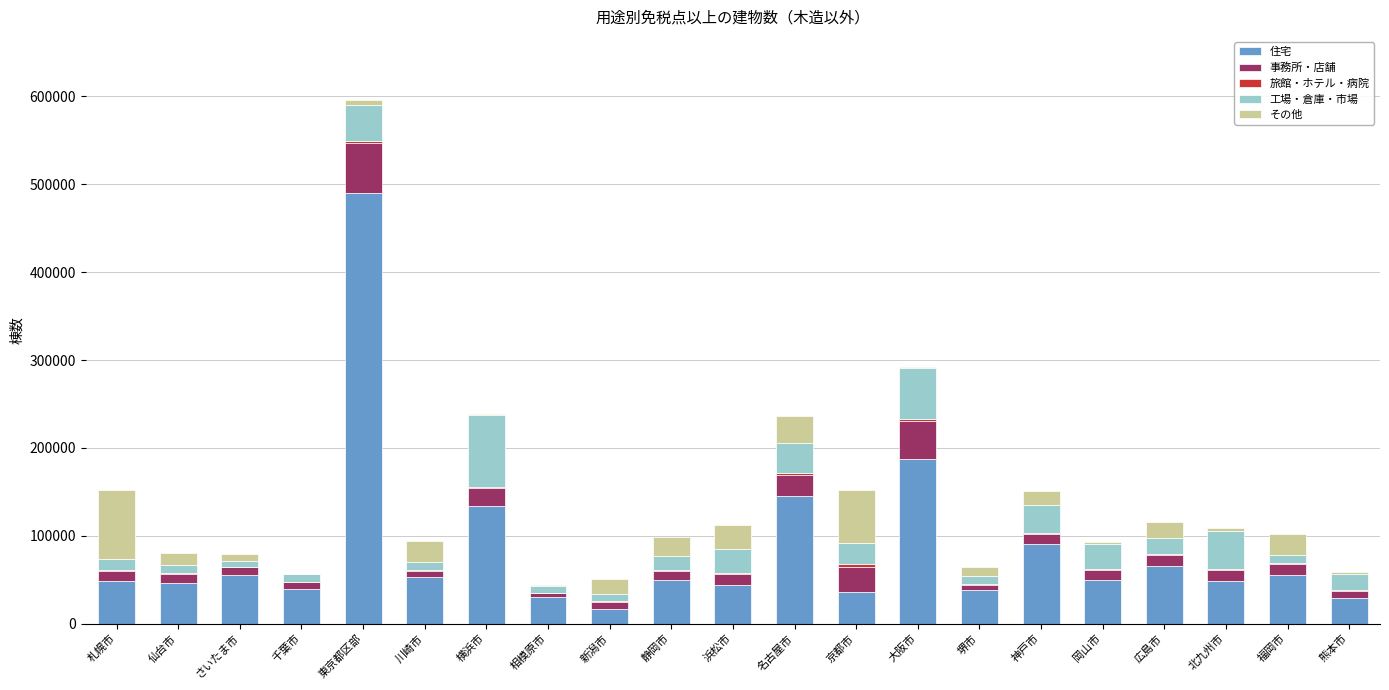

Where is 住宅 nearest to the value 253729?

大阪市